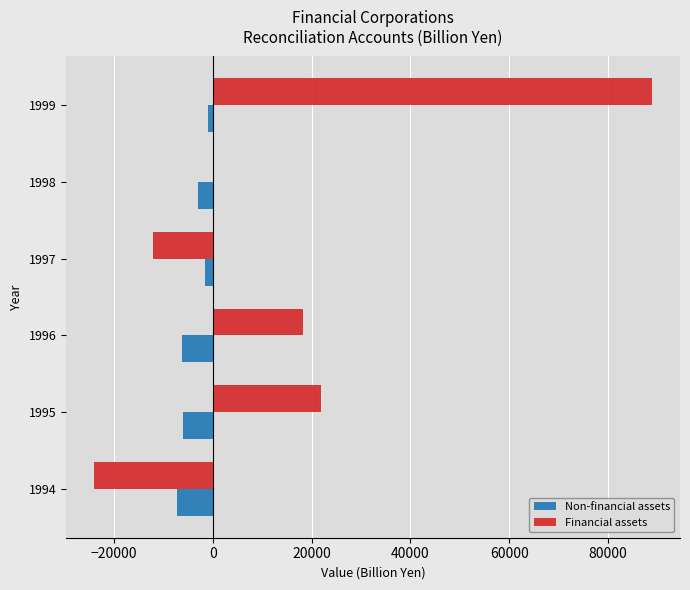

What is the greatest value displayed?

88921.5